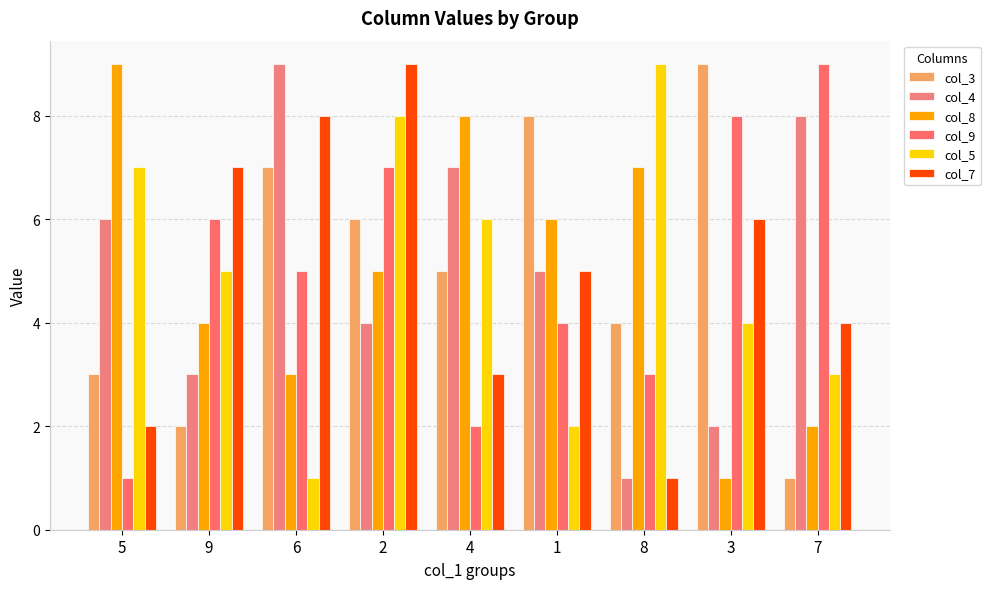

Reading left to right, what are all the values shown in this chart?

col_3: 3	2	7	6	5	8	4	9	1
col_4: 6	3	9	4	7	5	1	2	8
col_8: 9	4	3	5	8	6	7	1	2
col_9: 1	6	5	7	2	4	3	8	9
col_5: 7	5	1	8	6	2	9	4	3
col_7: 2	7	8	9	3	5	1	6	4